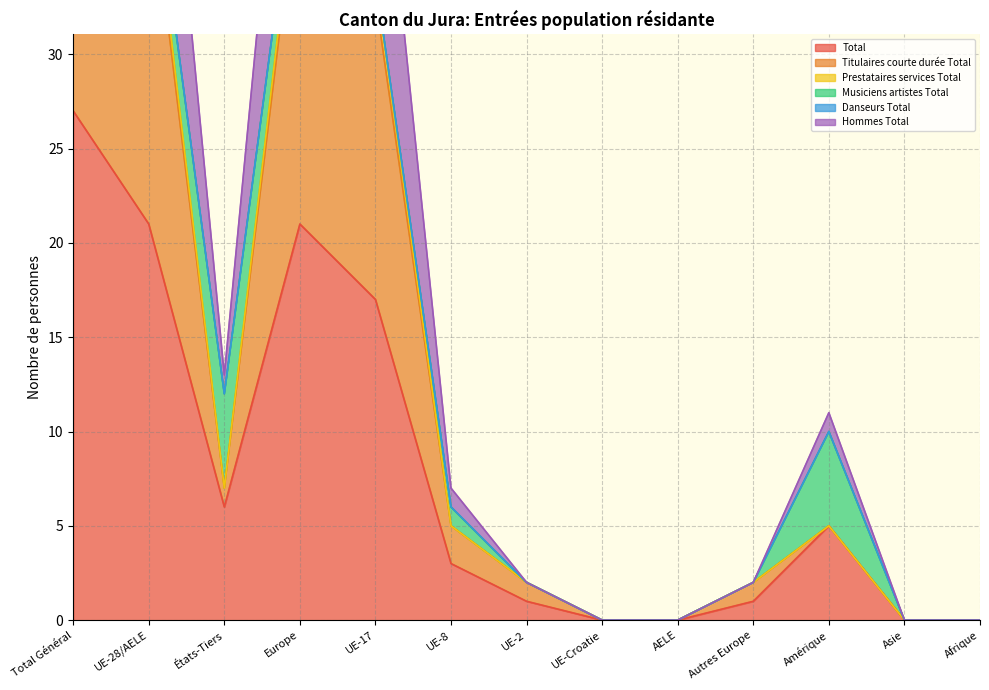

Is it true that Titulaires courte durée Total equals 41 at UE-28/AELE?

True